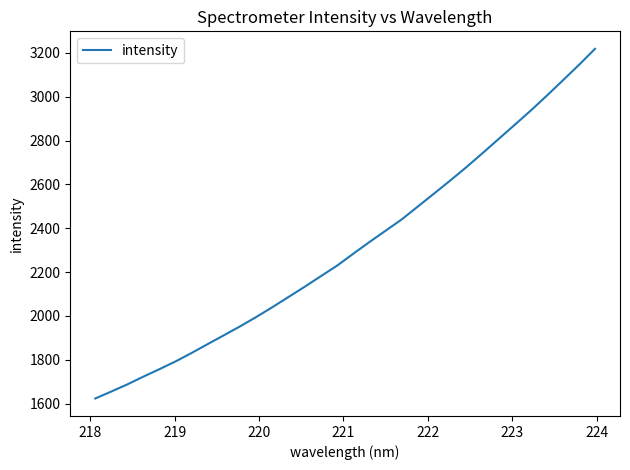

What is the greatest value displayed?

3218.1